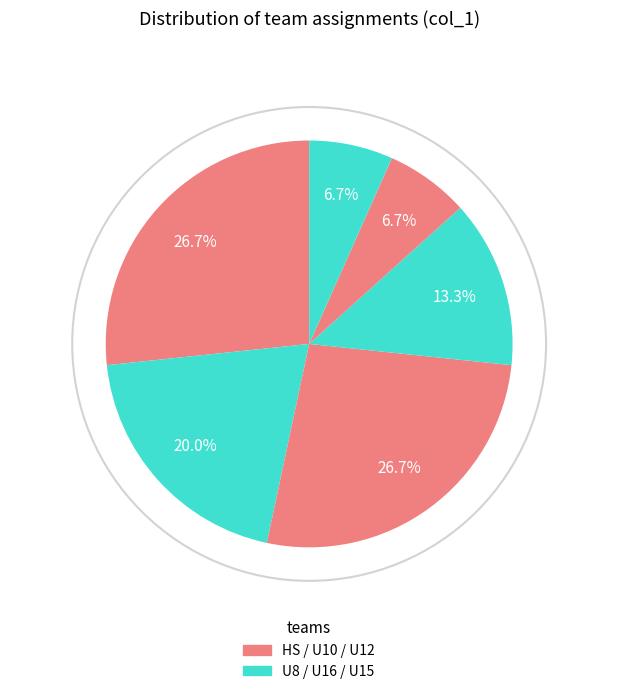

Count the number of slices in the pie.

6